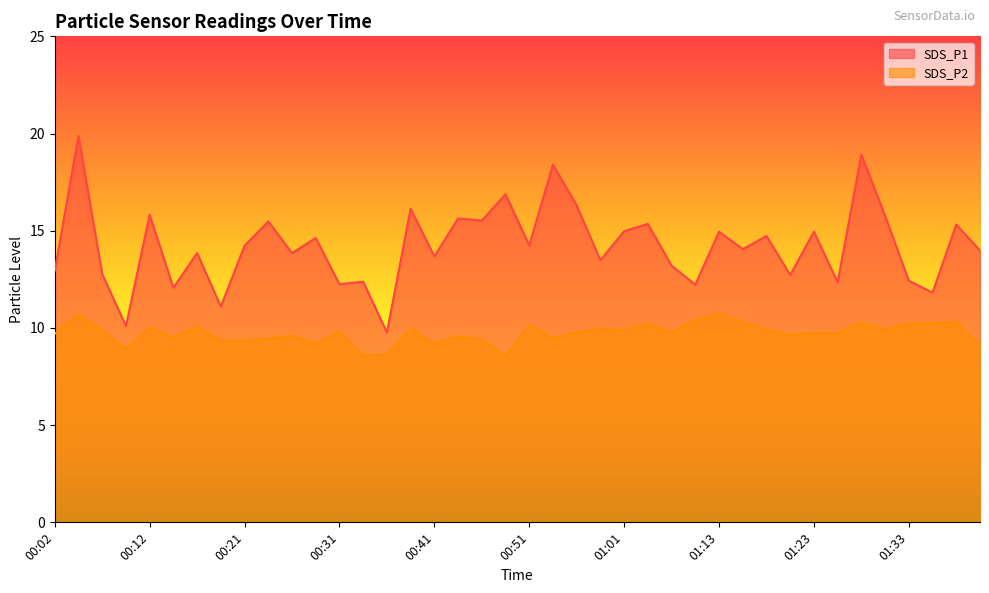

How many lines are shown in the chart?

2